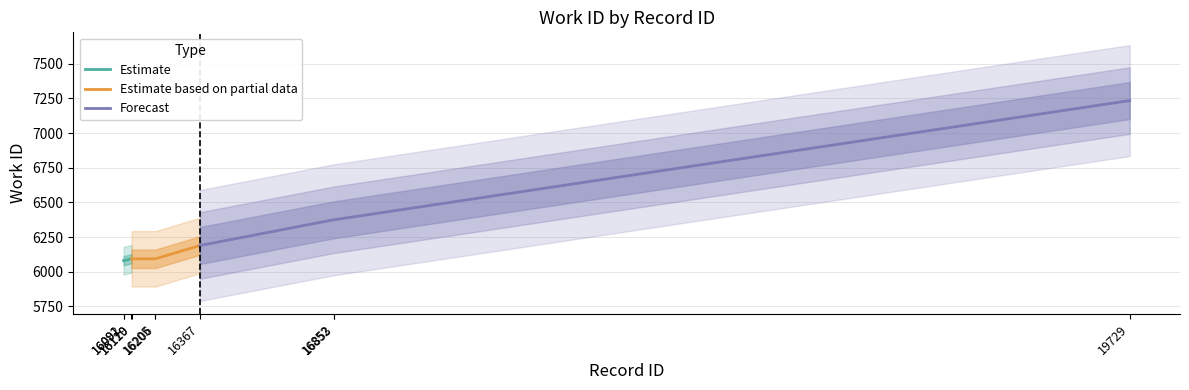

List the series in order of their peak value, lowest first.

Estimate, Estimate based on partial data, Forecast